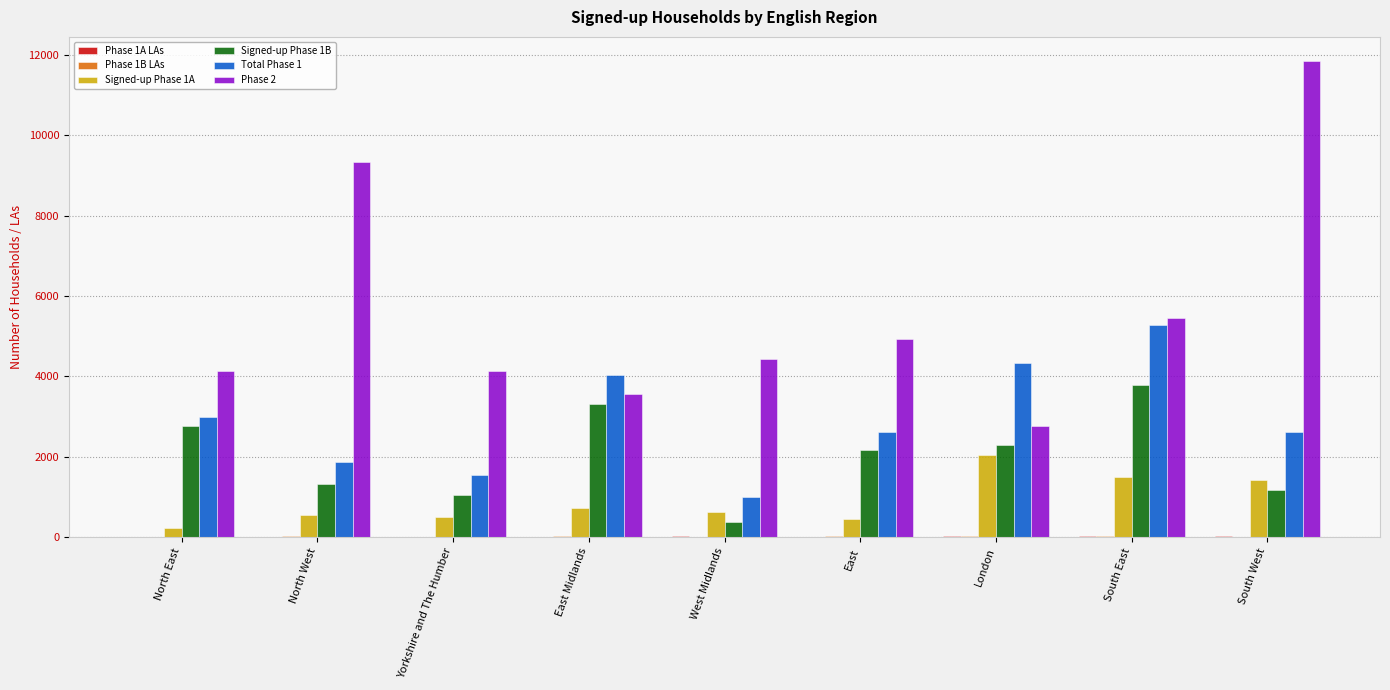

Is the value of Signed-up Phase 1B at South West greater than the value of Total Phase 1 at London?

No